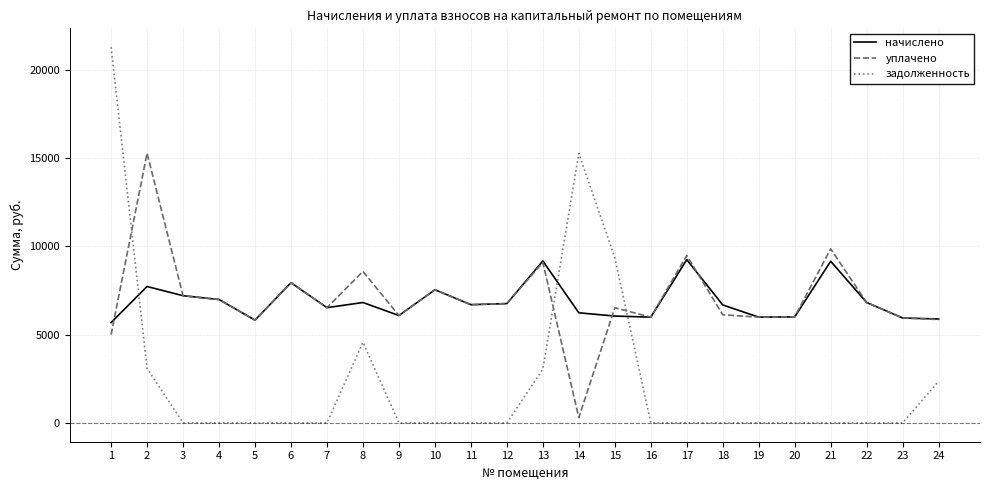

The value of начислено at 10 is 7541.8. True or false?

True